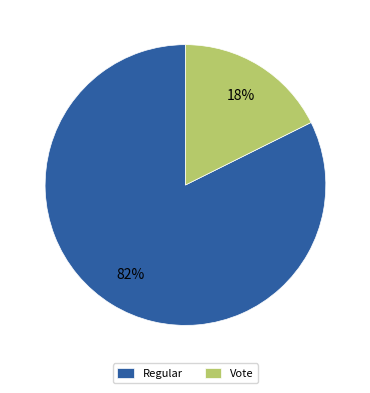

Does any single category account for the majority?

Yes